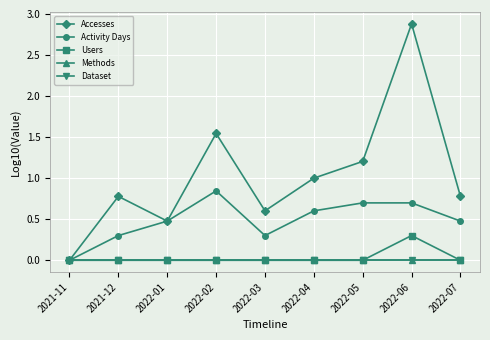

Is this an area chart (filled region under the line)?

No